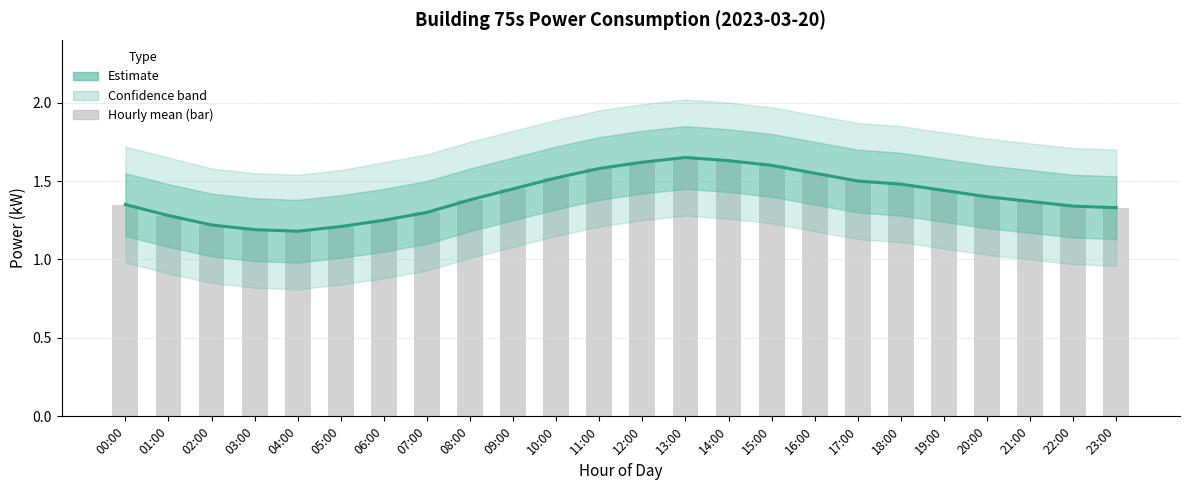

What is the total value across all series at 09:00?

2.9